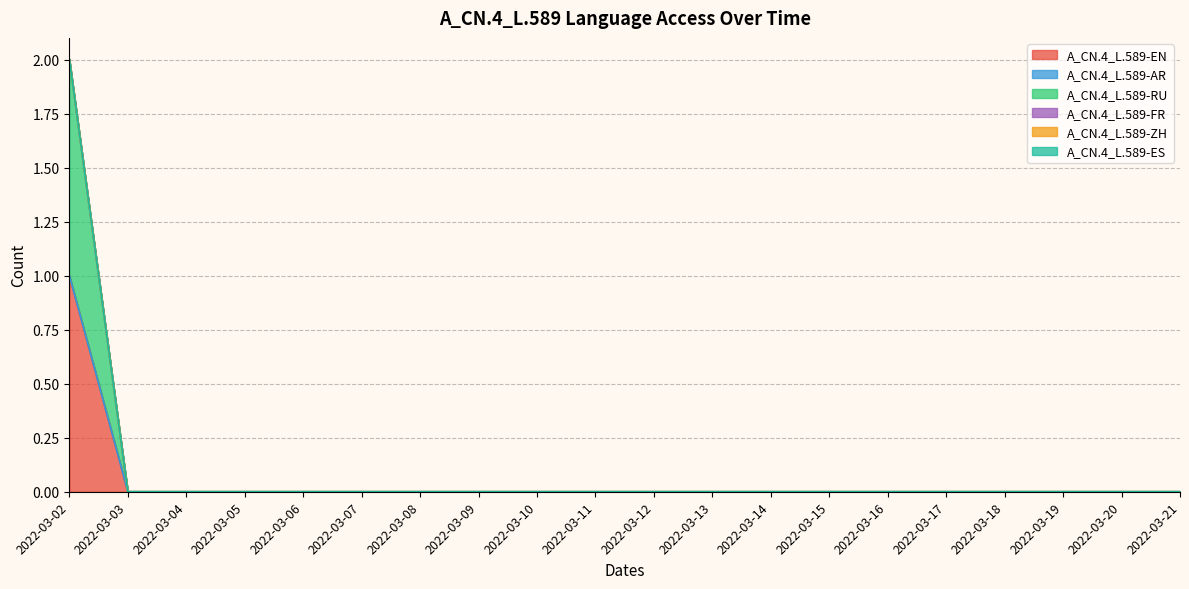

What is the maximum value shown in the chart?

1